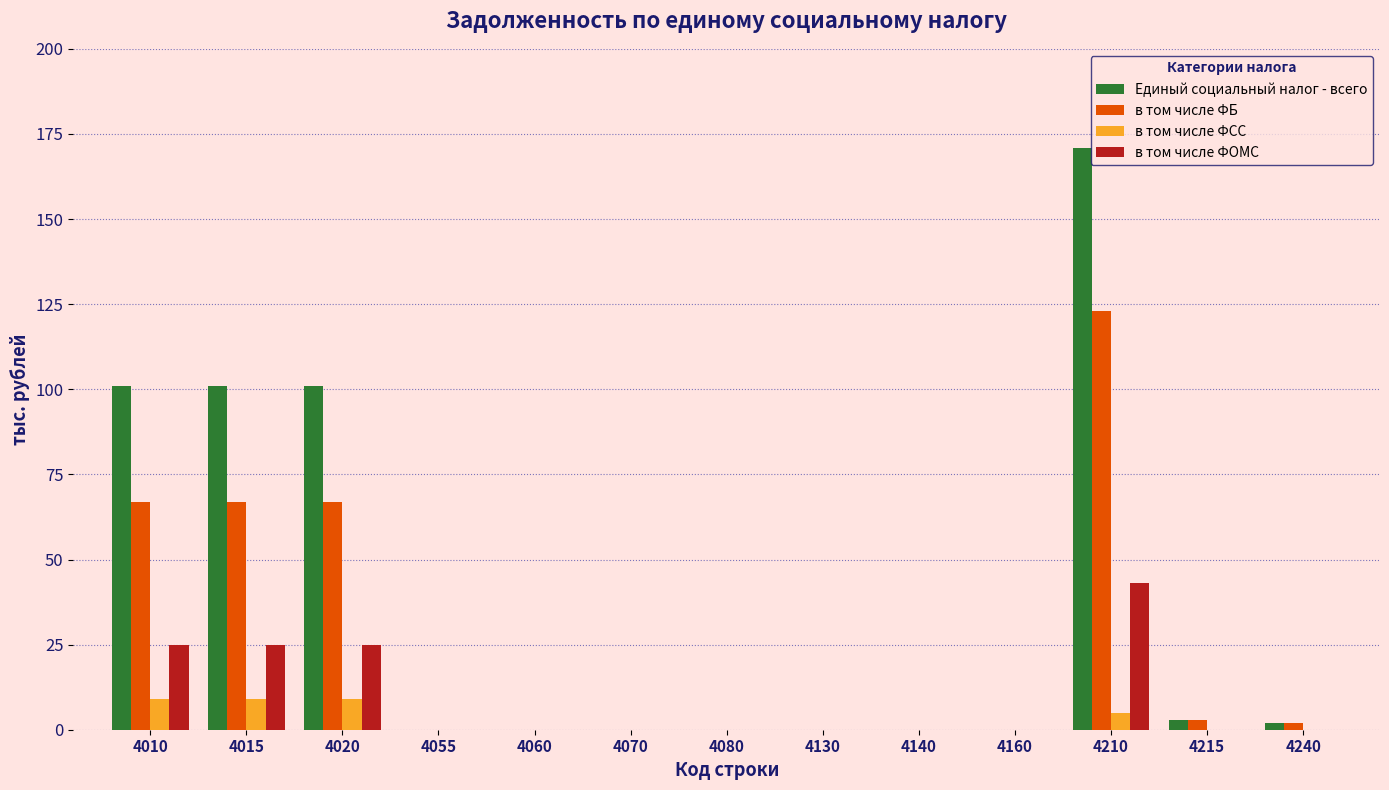

What is the total value across all series at 4210?

342